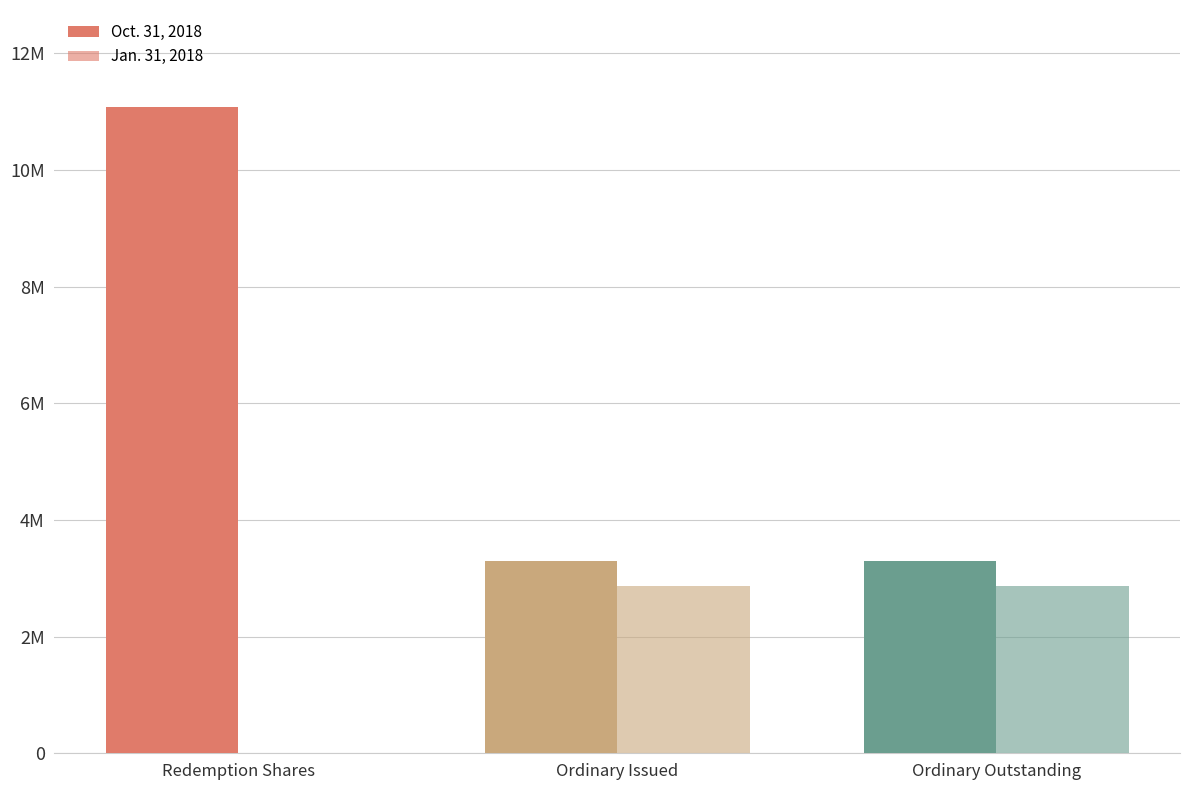

Reading left to right, extract all data points from this chart.

Oct. 31, 2018: 11082495	3292505	3292505
Jan. 31, 2018: 0	2875000	2875000